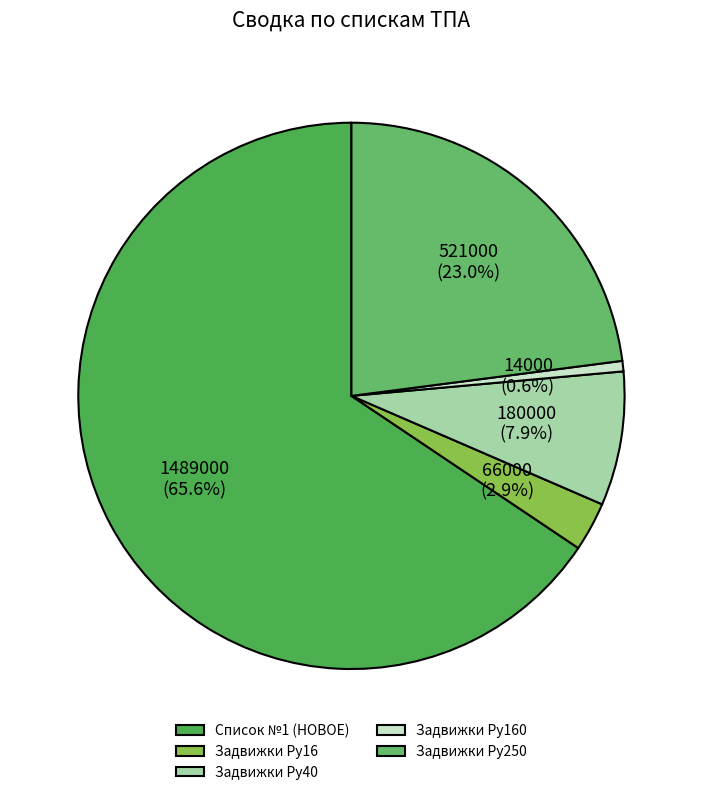

To the nearest percent, what is the combined percentage of Задвижки Ру40 and Задвижки Ру16?

11%